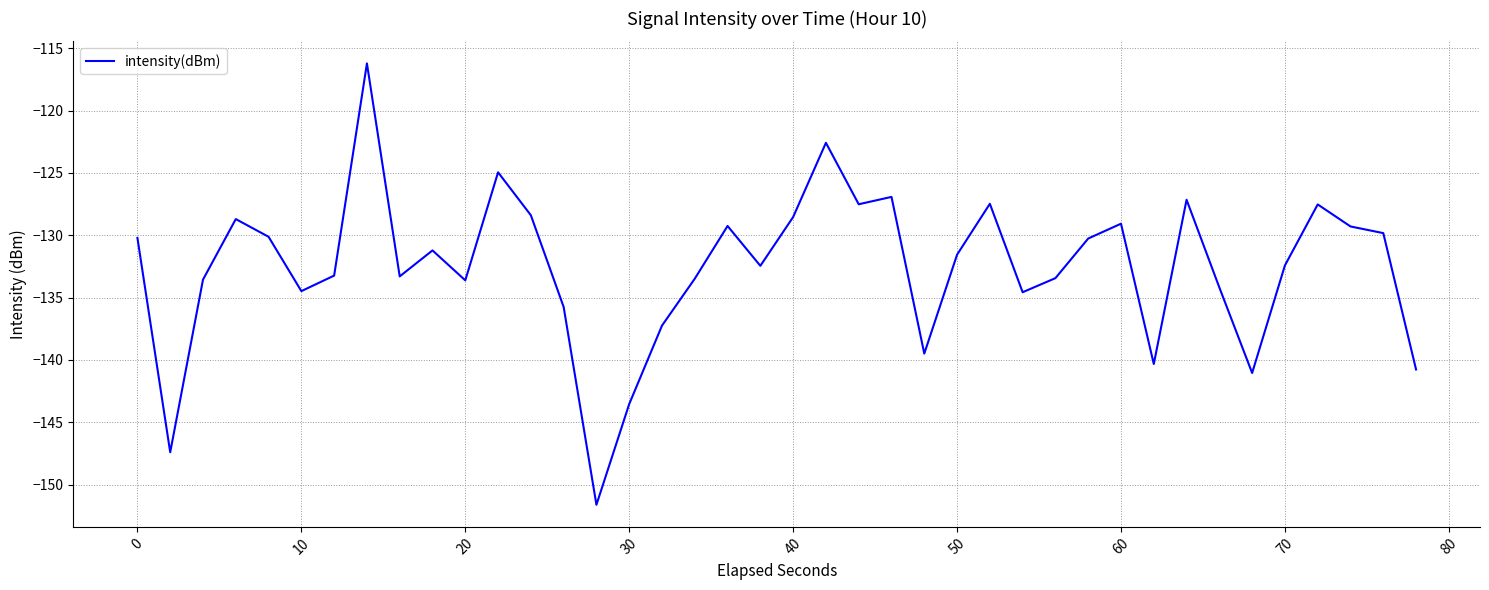

What is the maximum value shown in the chart?

-116.2